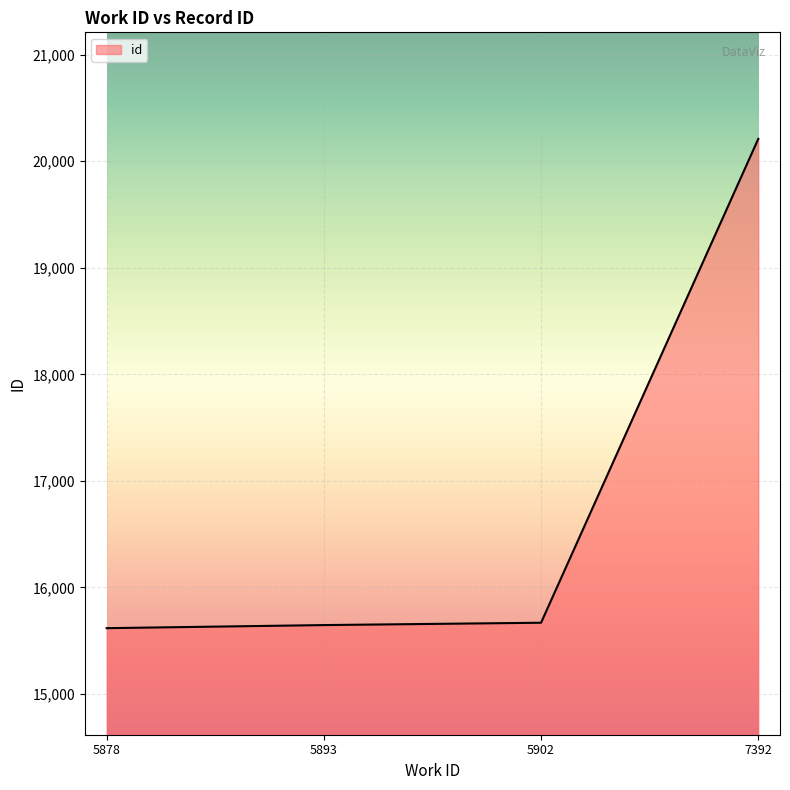

How many lines are shown in the chart?

1